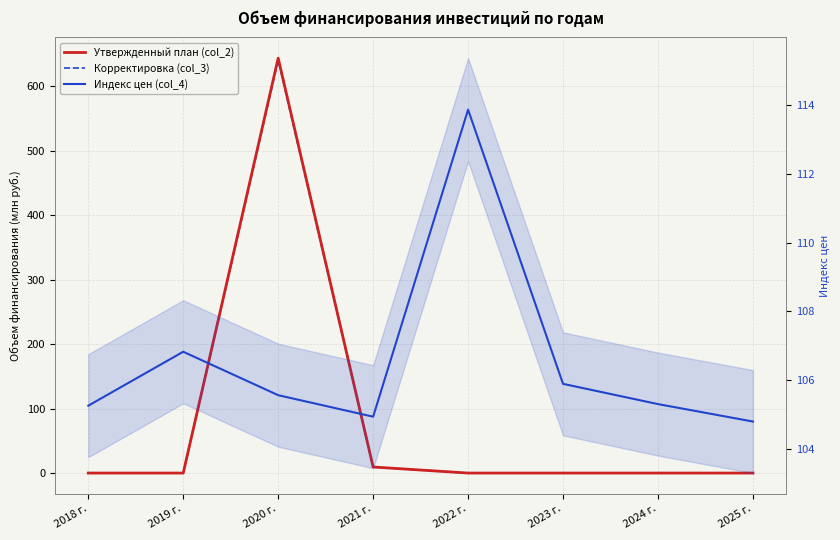

Which category has the highest value across all series?

2020 г.